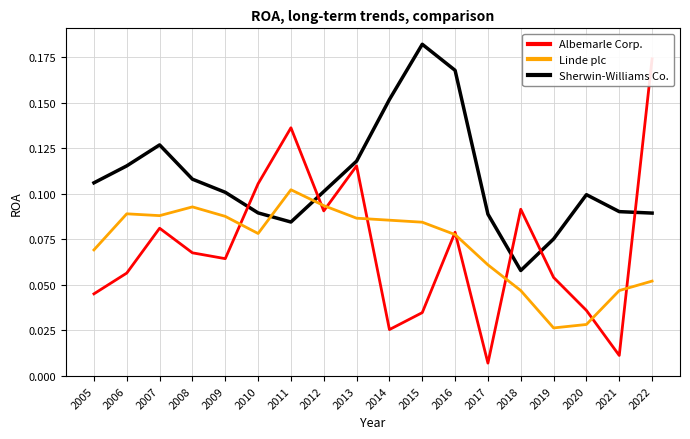

After their last crossing, which series has the higher values: Sherwin-Williams Co. or Linde plc?

Sherwin-Williams Co.